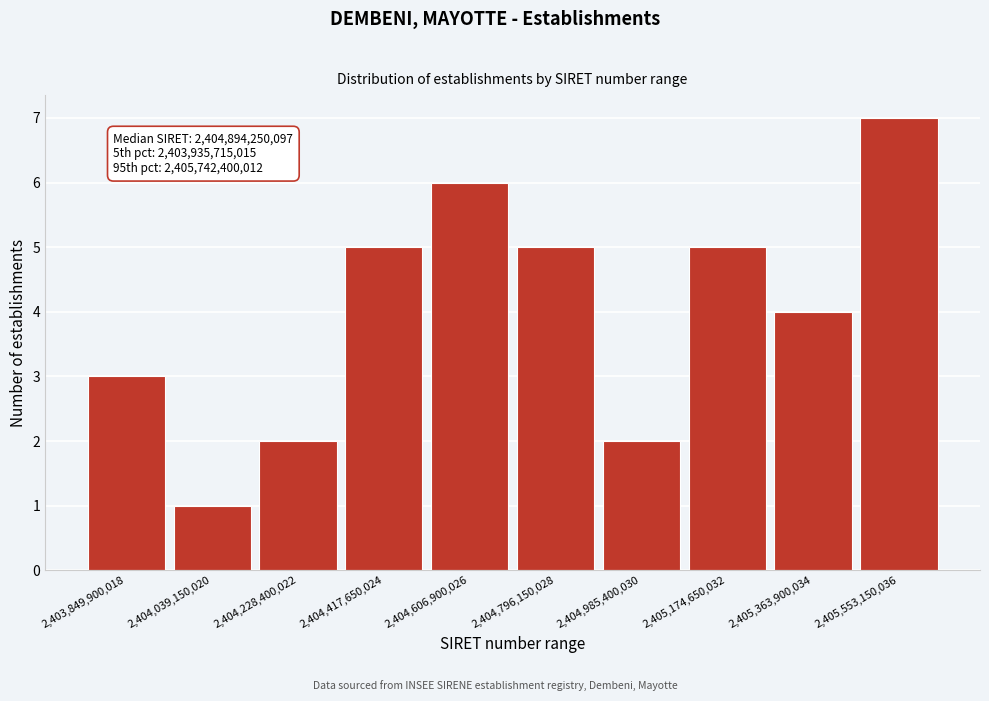

Reading left to right, what are all the values shown in this chart?

2,403,849,900,018=3	2,404,039,150,020=1	2,404,228,400,022=2	2,404,417,650,024=5	2,404,606,900,026=6	2,404,796,150,028=5	2,404,985,400,030=2	2,405,174,650,032=5	2,405,363,900,034=4	2,405,553,150,036=7